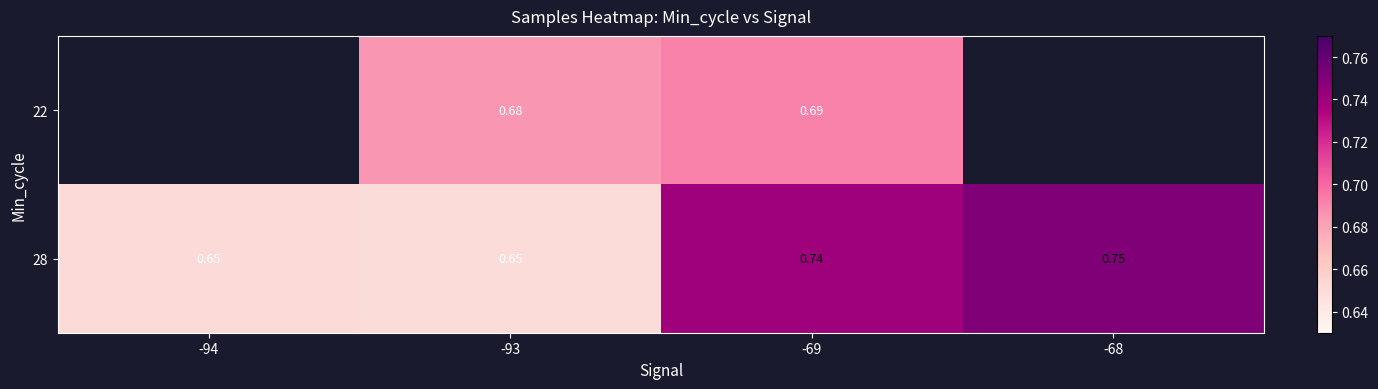

Which category has the lowest value across all series?

-93